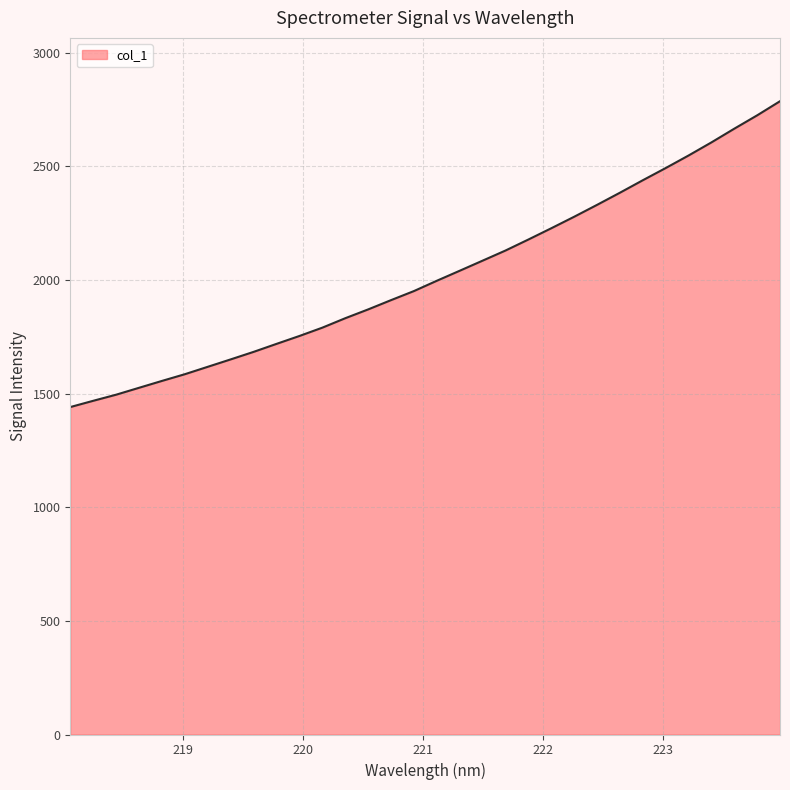

What is the smallest value displayed?

1440.5